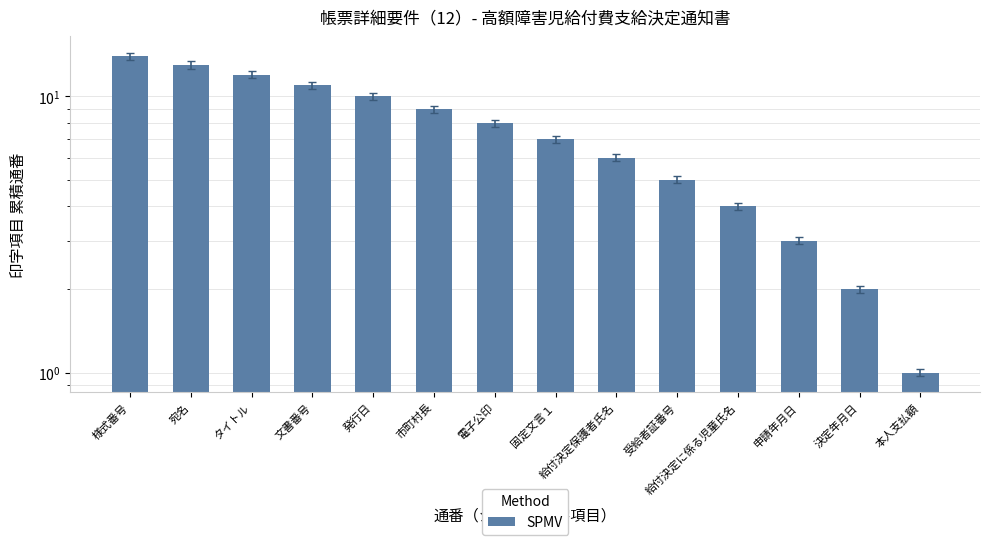

Rank the categories by value from highest to lowest.

様式番号, 宛名, タイトル, 文書番号, 発行日, 市町村長, 電子公印, 固定文言１, 給付決定保護者氏名, 受給者証番号, 給付決定に係る児童氏名, 申請年月日, 決定年月日, 本人支払額